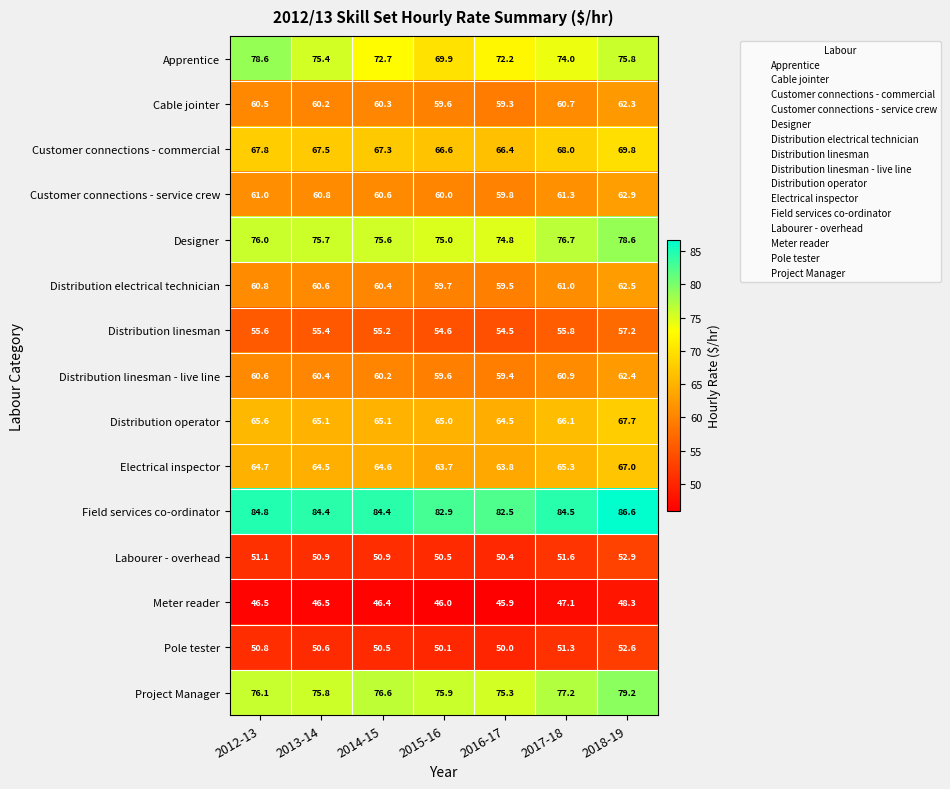

List the labels in order of Customer connections - commercial value, largest first.

2018-19, 2017-18, 2012-13, 2013-14, 2014-15, 2015-16, 2016-17